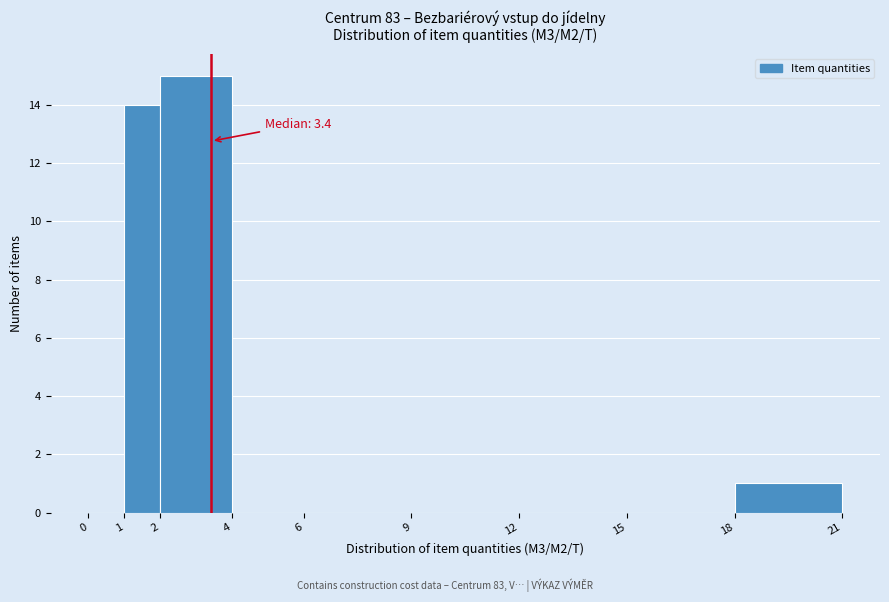

Over which range of the x-axis is the bar tallest?

2 to 4